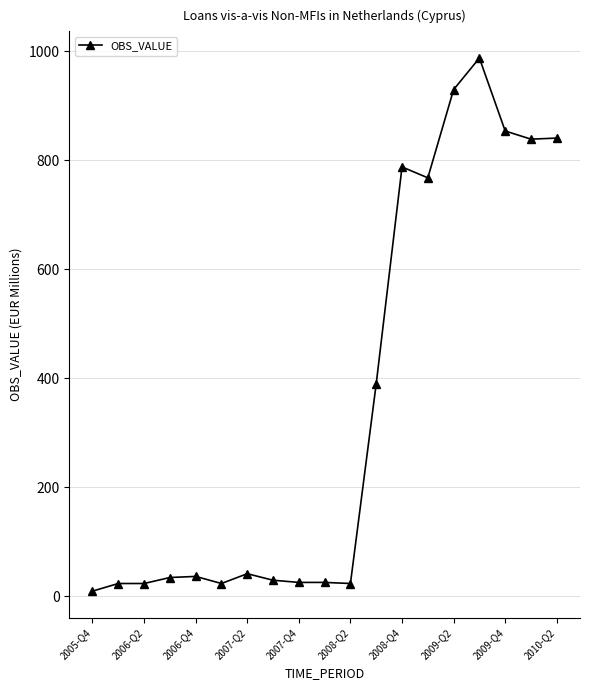

What is the value of the 13th point from the left?

788